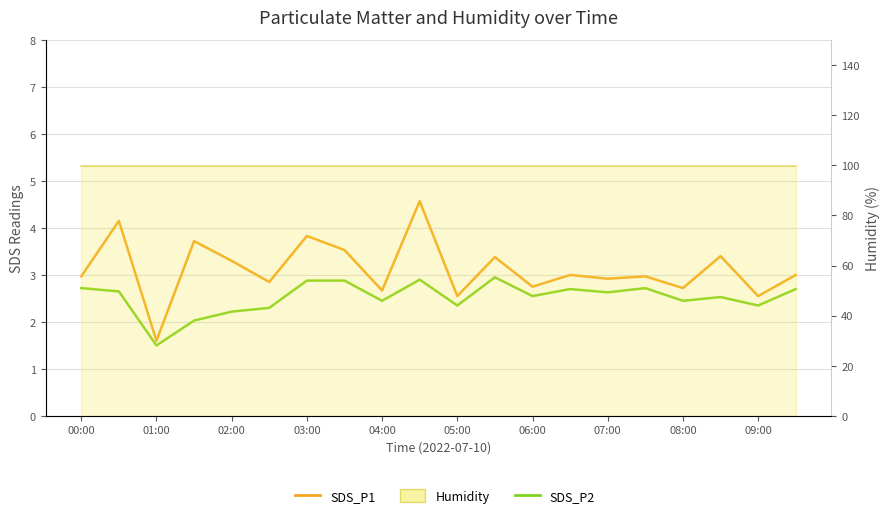

True or false: SDS_P2 and SDS_P1 intersect in this chart.

False